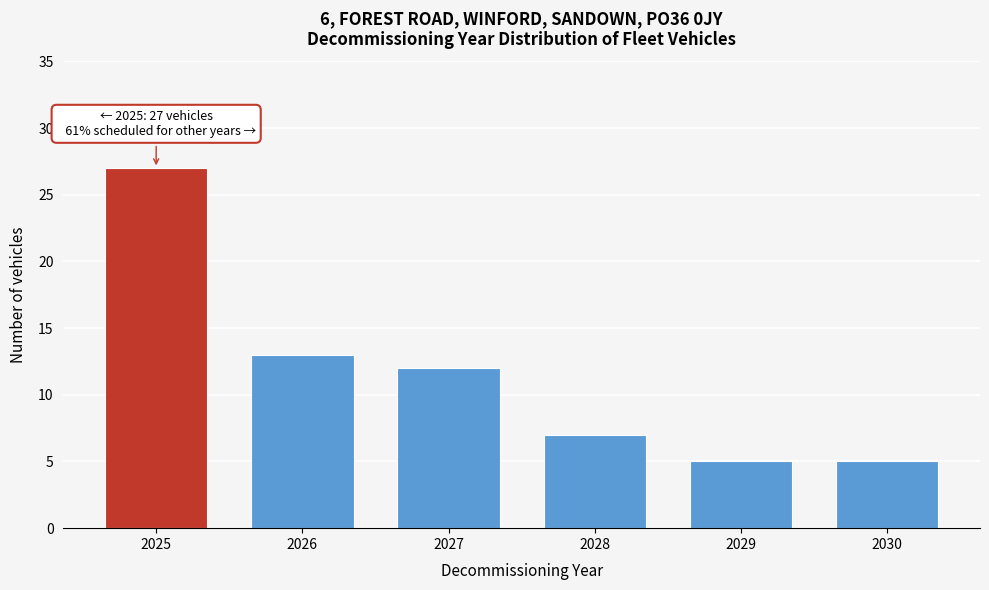

Reading left to right, extract all data points from this chart.

2025=27	2026=13	2027=12	2028=7	2029=5	2030=5